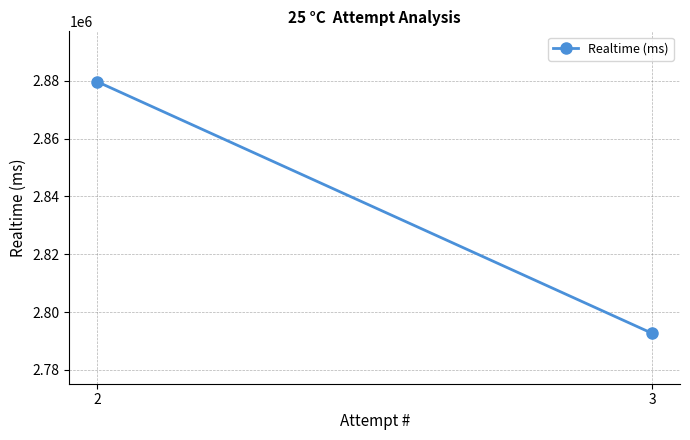

What is the sum of the values at 3 and 2?

5672358